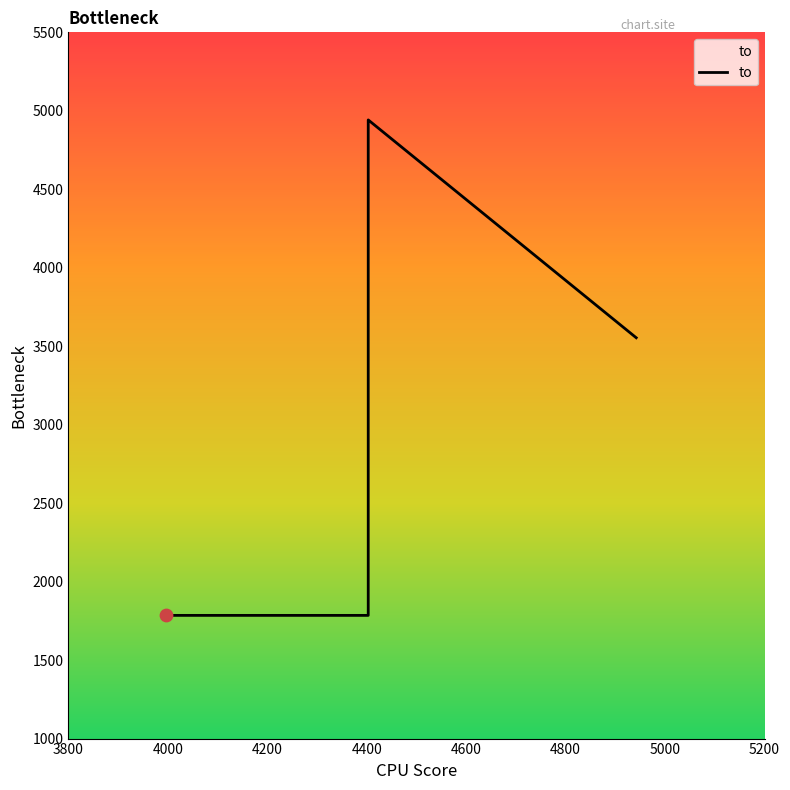

Which has a higher value, 3997 or 4942?

4942